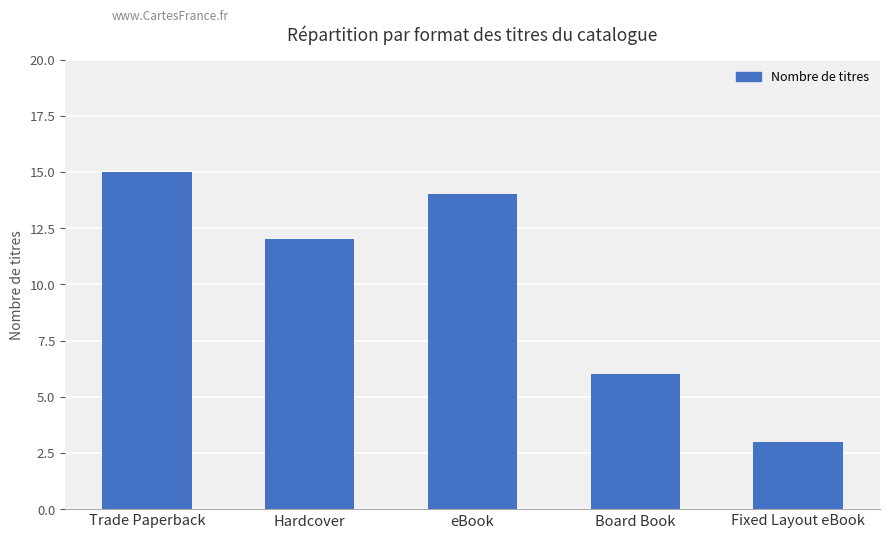

What is the greatest value displayed?

15